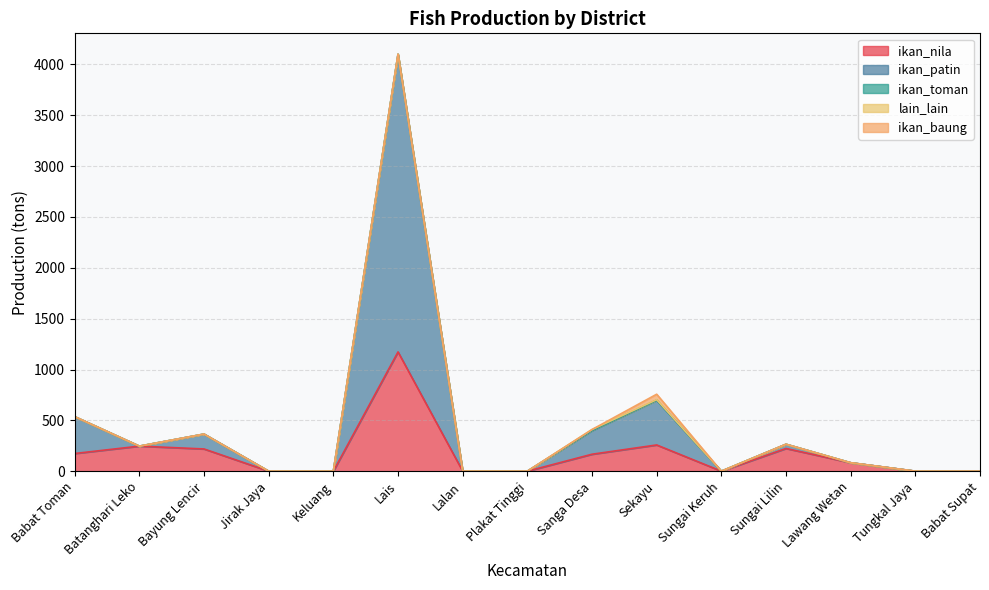

Reading left to right, transcribe all the data shown in this chart.

ikan_nila: 173.8	246.3	218.5	0.0	0.0	1173.1	0.0	0.0	166.7	257.8	0.0	223.4	82.9	0.0	0.0
ikan_patin: 362.4	0.0	146.5	0.0	0.0	2926.4	0.0	0.0	233.0	439.4	0.0	41.6	0.0	0.0	0.0
ikan_toman: 0.0	0.0	0.0	0.0	0.0	1.8	0.0	0.0	2.8	1.0	0.0	0.0	0.0	0.0	0.0
lain_lain: 0.0	0.0	0.0	0.0	0.0	0.0	0.0	0.0	7.2	5.0	0.0	0.0	0.0	0.0	0.0
ikan_baung: 0.0	0.0	0.0	0.0	0.0	0.0	0.0	0.0	0.0	53.7	0.0	0.0	0.0	0.0	0.0